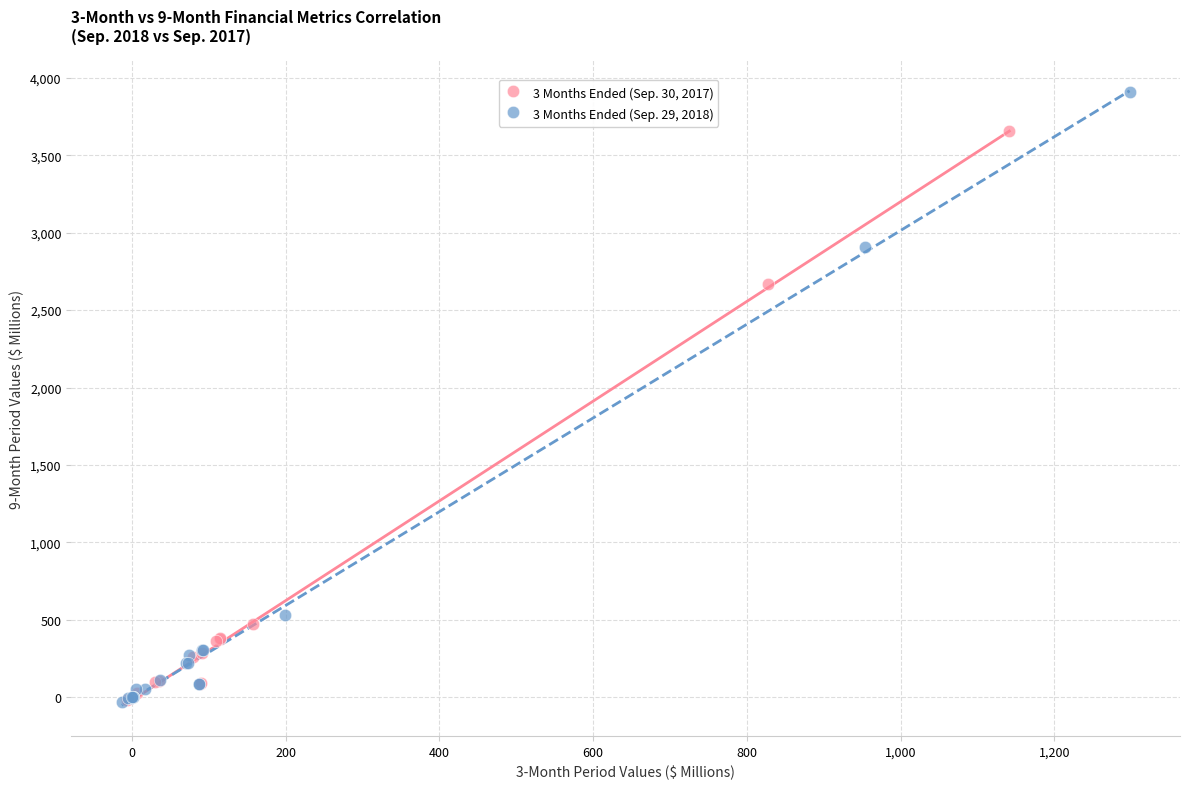

Which series reaches the maximum Y coordinate?

3 Months Ended (Sep. 29, 2018)